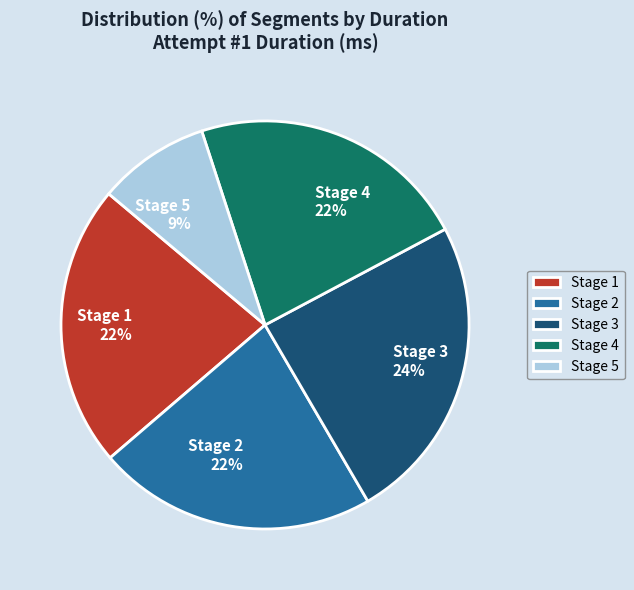

What percentage is the Stage 2 slice, to the nearest percent?

22%